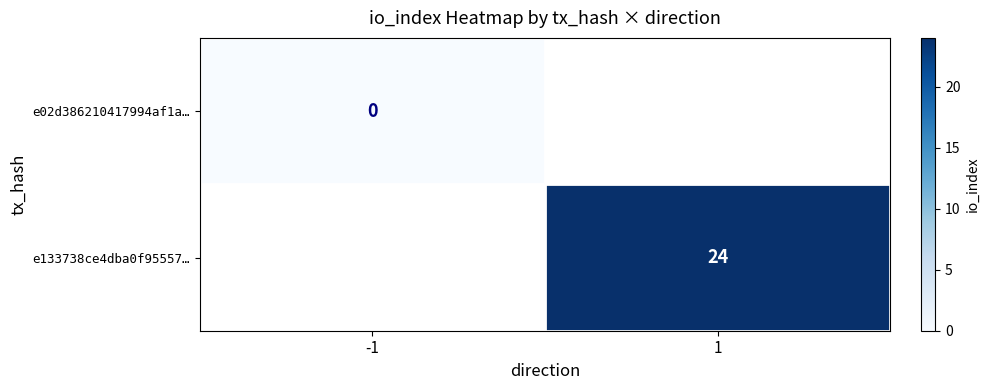

Is the value of e133738ce4dba0f95557… at -1 greater than the value of e02d386210417994af1a… at 1?

No